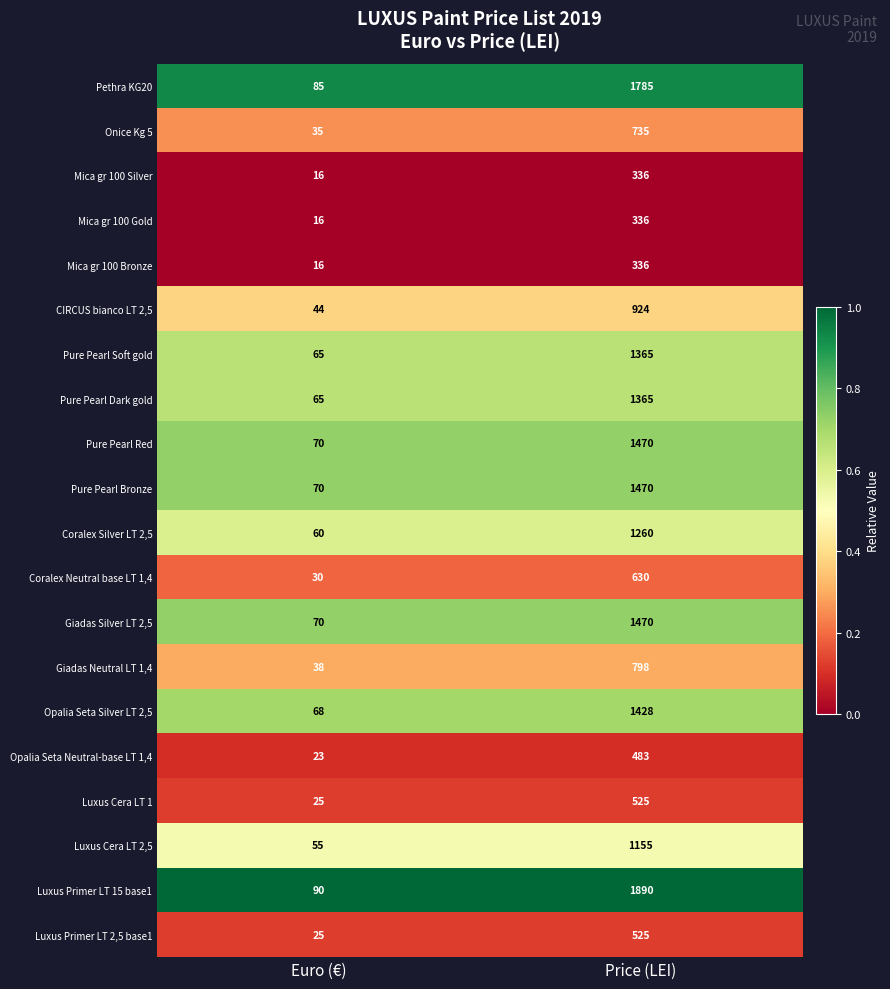

At which label is Onice Kg 5 closest to 385?

Euro (€)